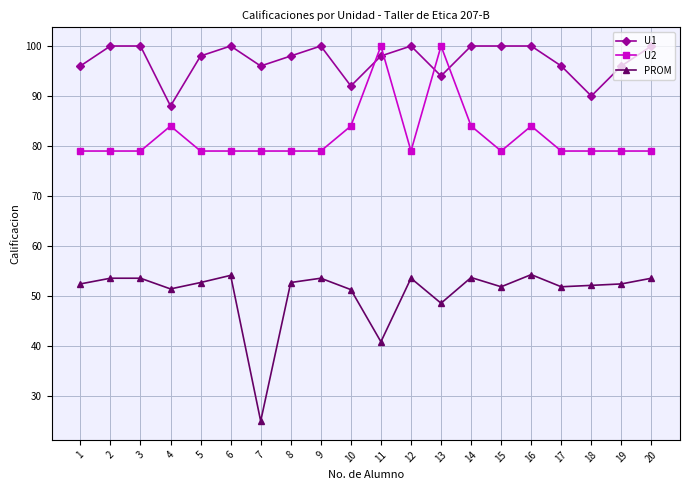

Which category has the lowest value in the U1 series?

4